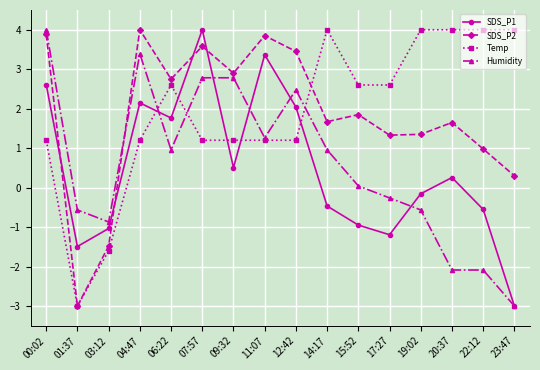

How many positive values does the SDS_P2 series have?

14